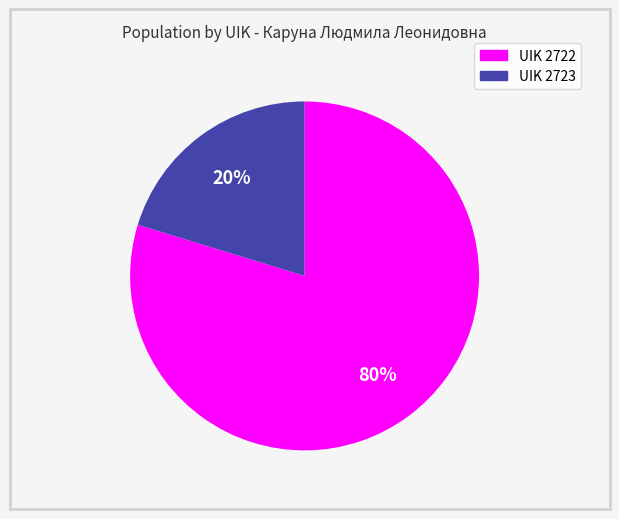

To the nearest percent, what is the average slice percentage?

50%